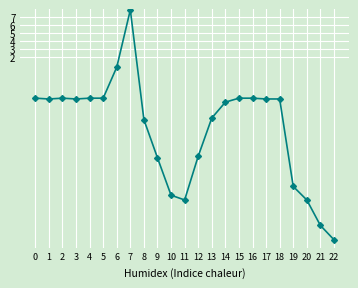

How many positive values are there?

2